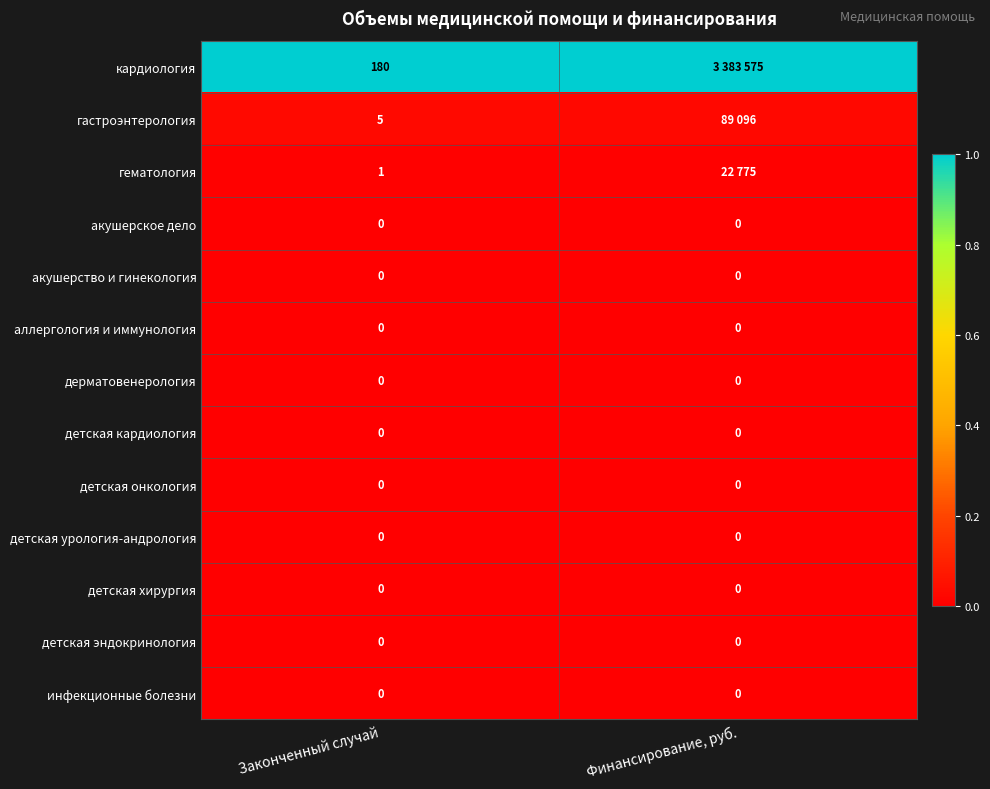

How many categories are shown in the chart?

2